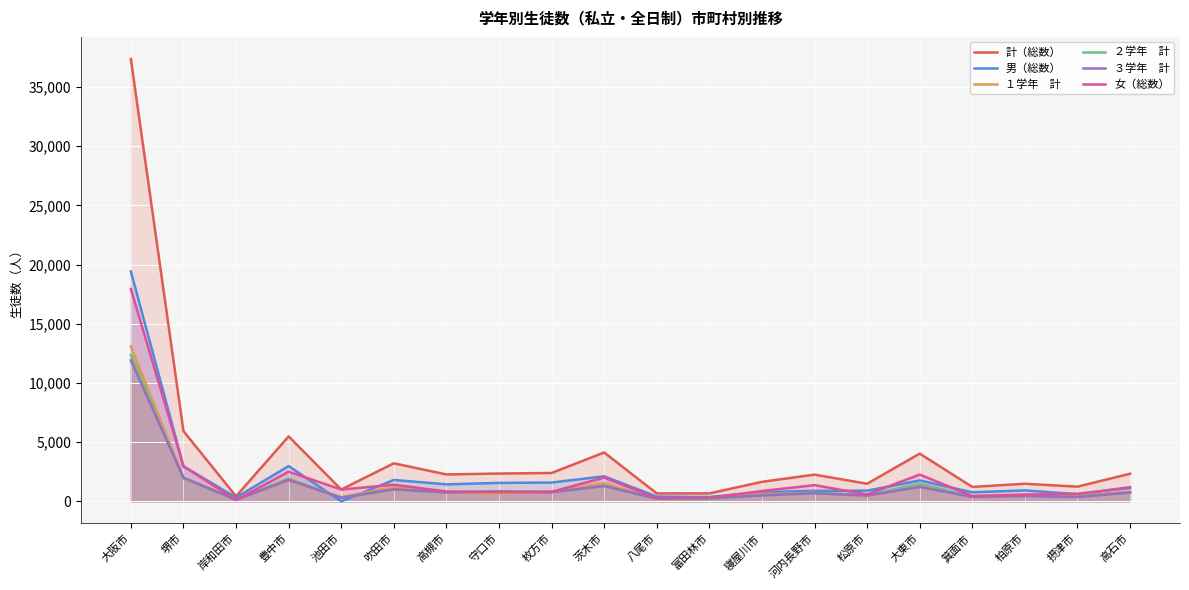

What is the average value of the ２学年　計 series?

1356